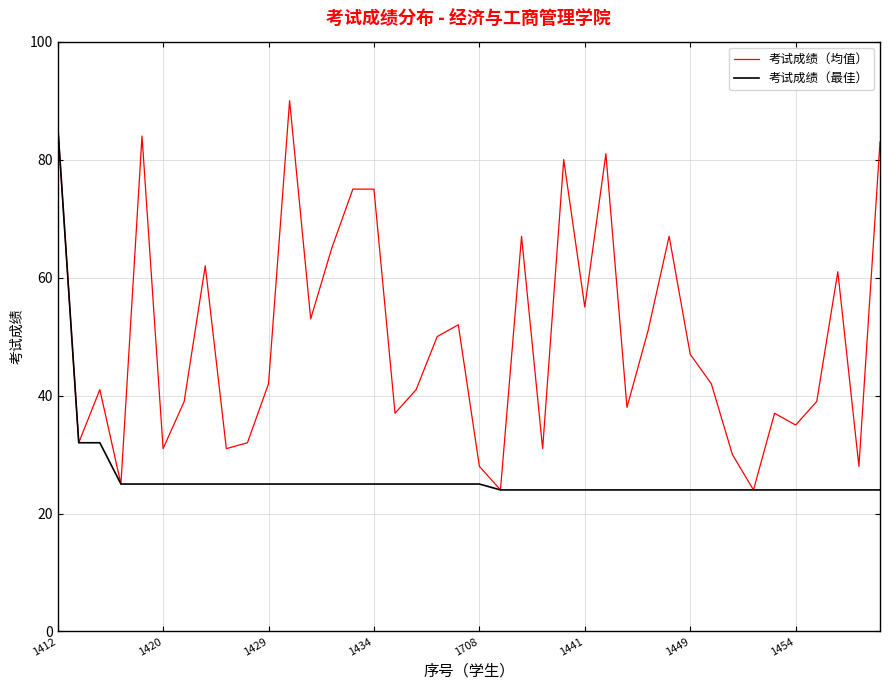

Which series has the largest total across all categories?

考试成绩（均值）